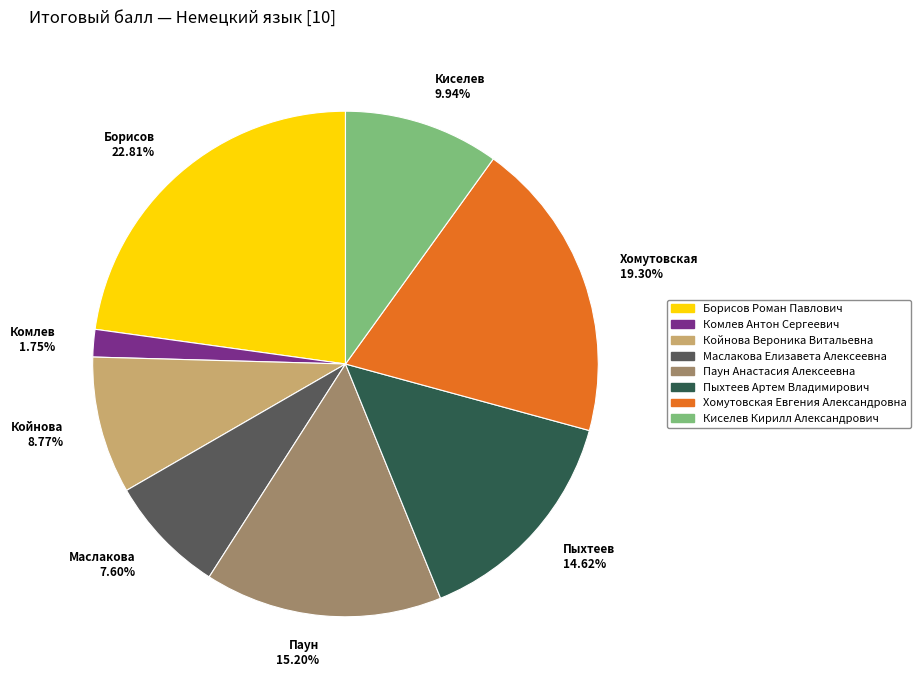

Is it true that Комлев Антон Сергеевич is 2% of the pie?

True